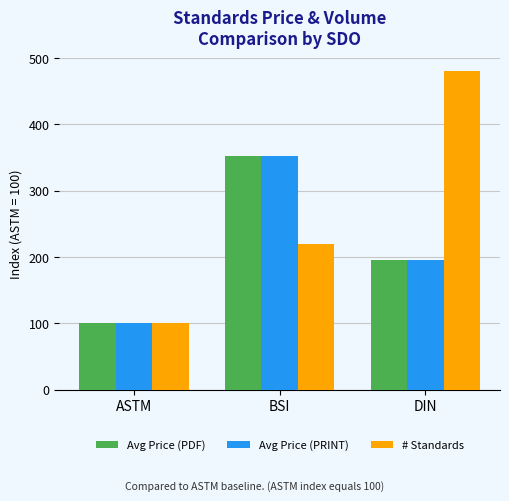

What is the label of the 2nd bar from the right?

BSI